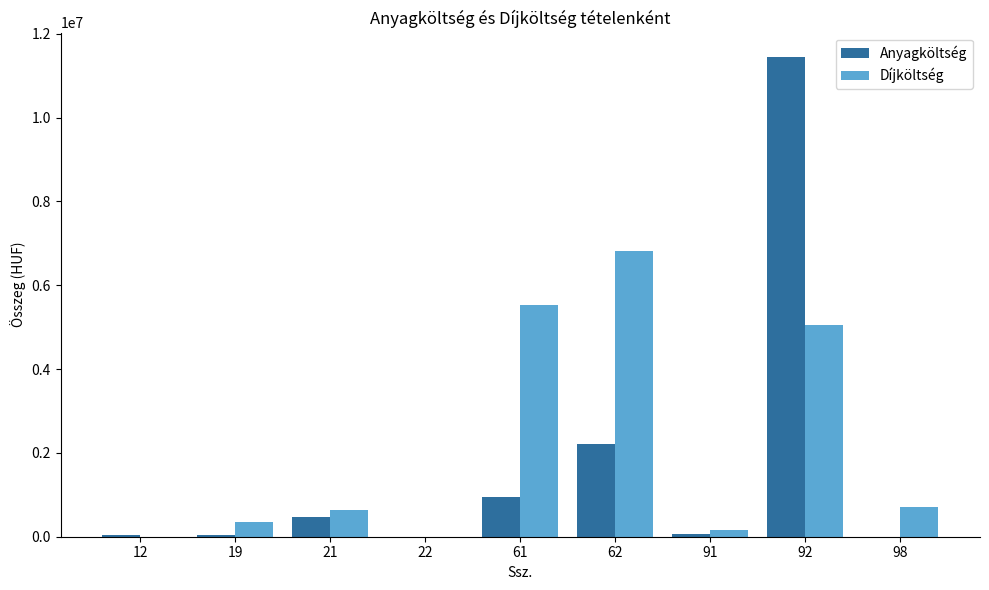

Which series has the largest total across all categories?

Díjköltség